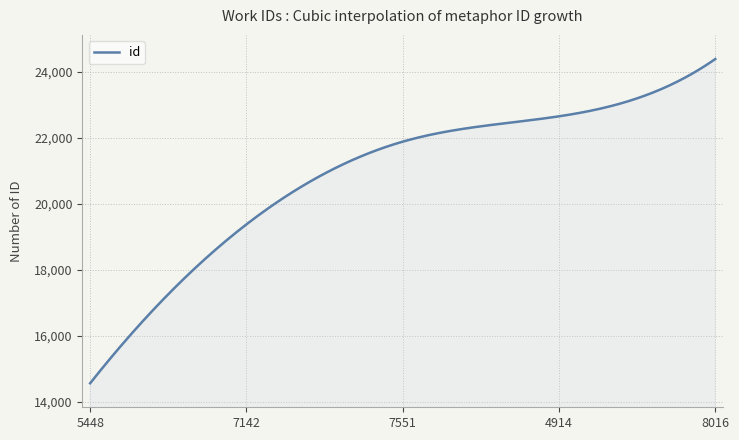

What is the smallest value displayed?

14565.0